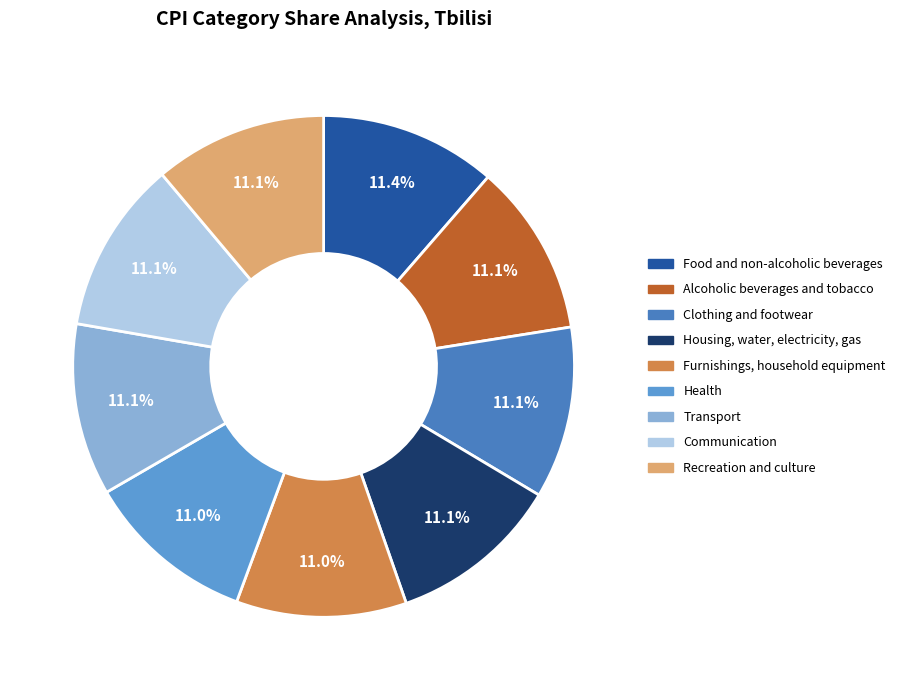

Is it true that Housing, water, electricity, gas is 1% of the pie?

False